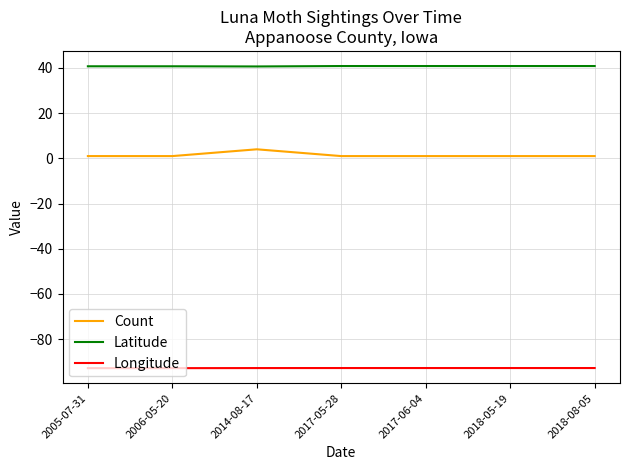

What is the difference between the highest and lowest values at 2005-07-31?

133.5